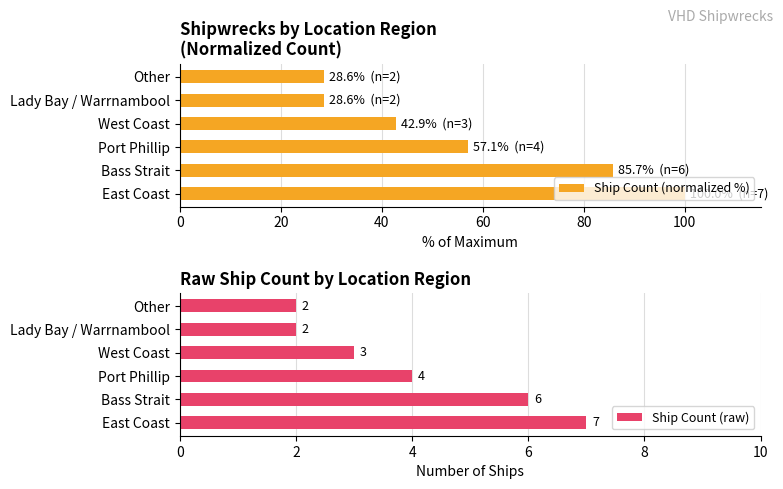

Are the bars grouped side by side (vs. stacked)?

Yes